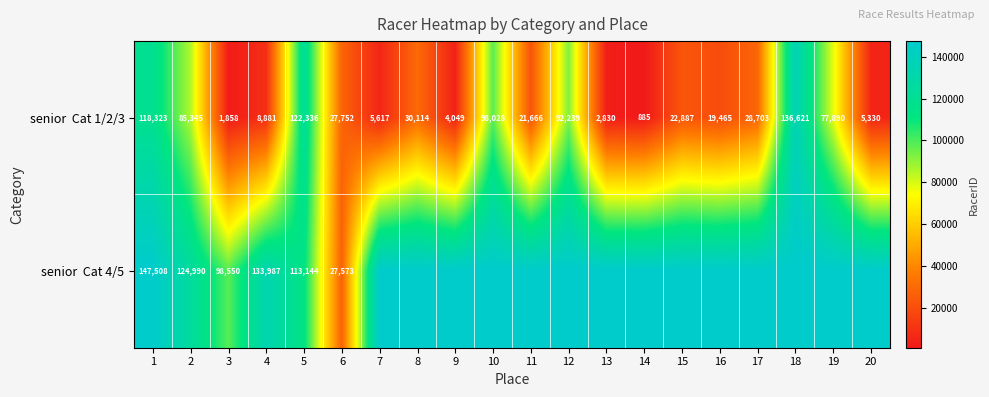

How many categories are shown in the chart?

20